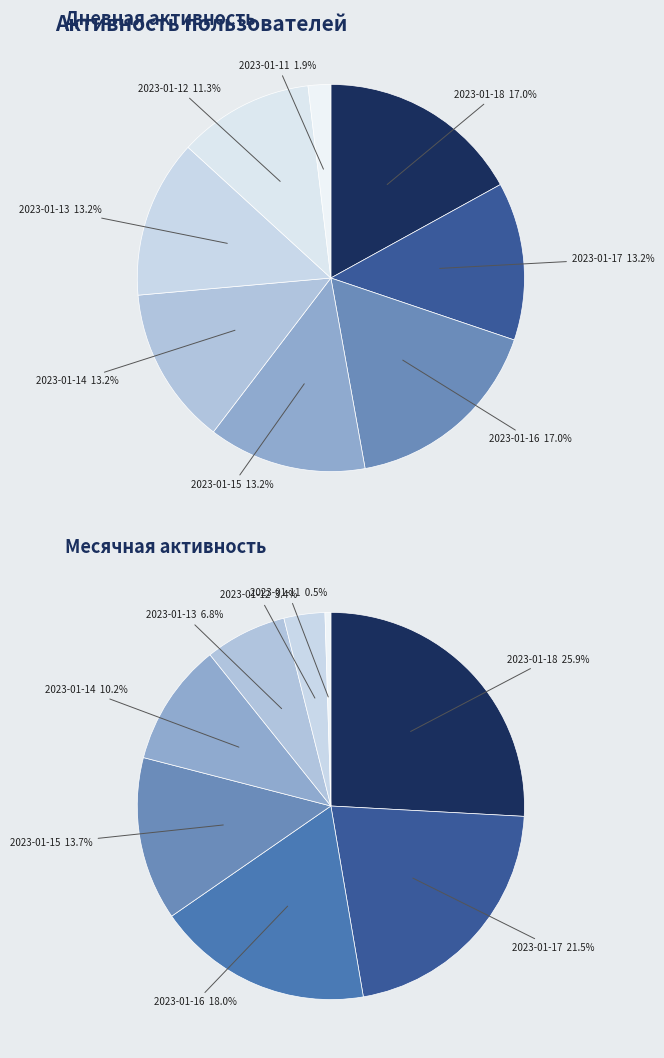

Combined, what portion of the pie is 2023-01-18 and 2023-01-14?

30.2%